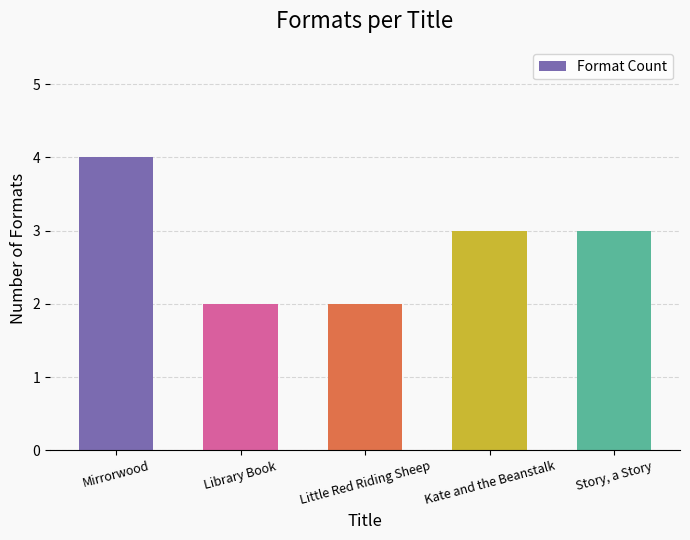

Read the value at Library Book.

2